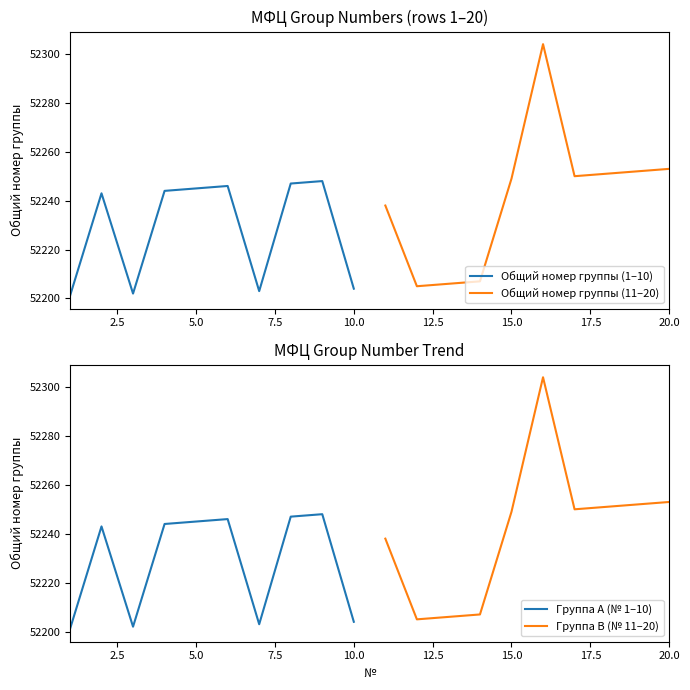

True or false: Группа A (№ 1–10) and Общий номер группы (11–20) intersect in this chart.

True